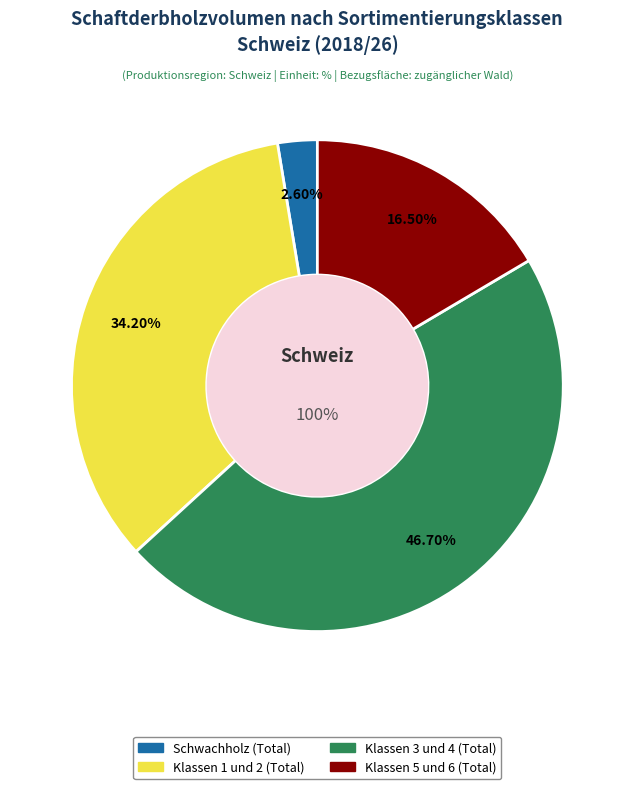

How much of the chart is everything except Klassen 1 und 2 (Total)?

65.8%